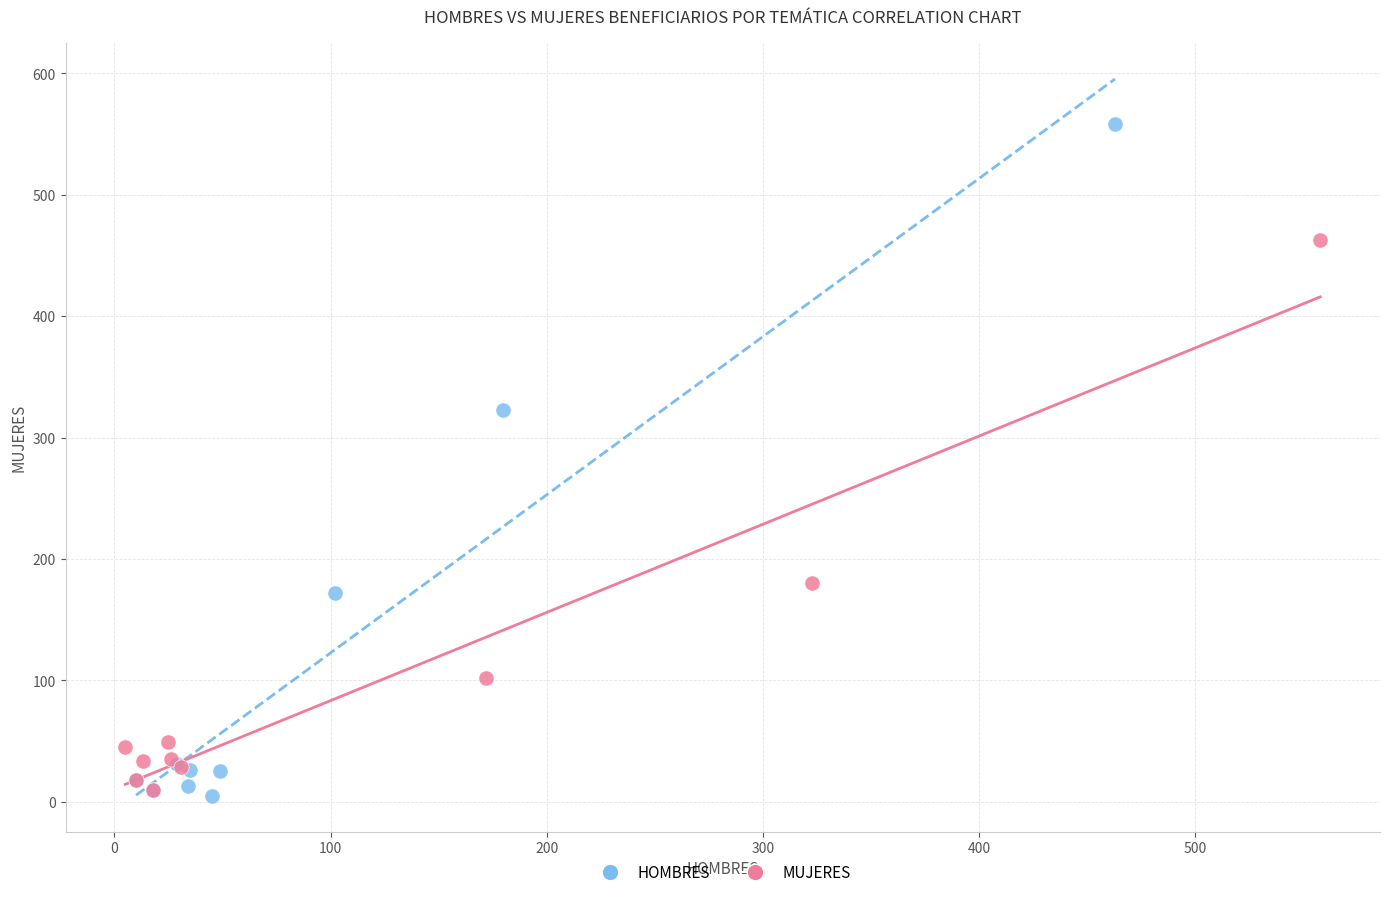

Which series has the largest Y range (max minus min)?

HOMBRES